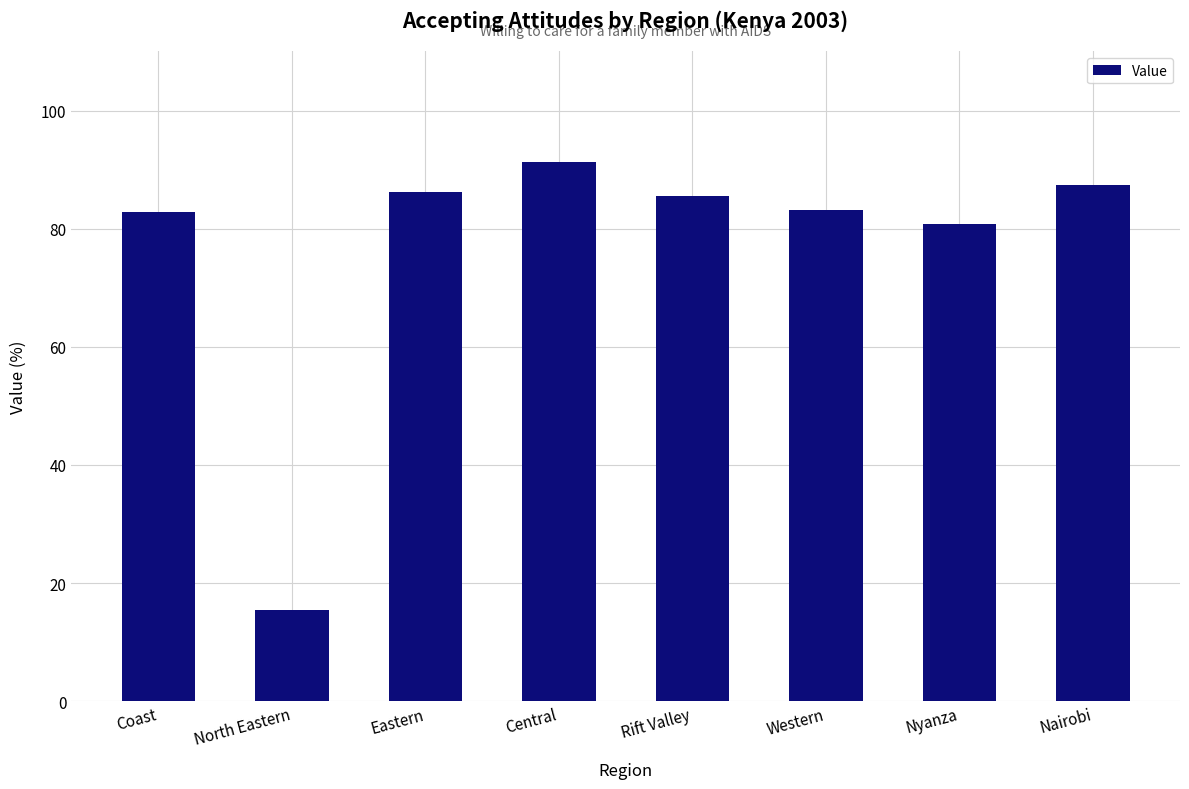

Between Nyanza and Rift Valley, which is larger?

Rift Valley